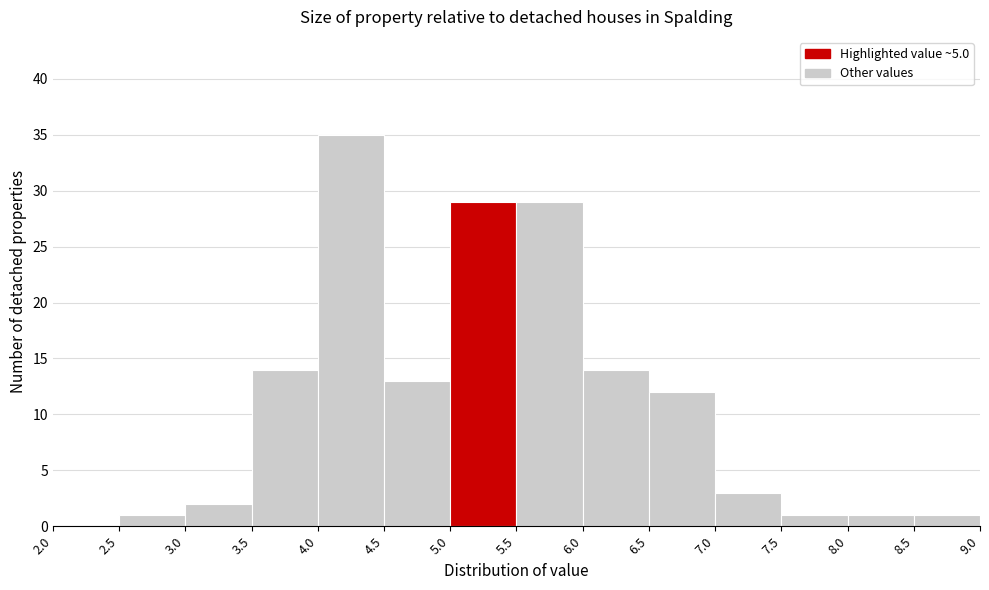

How tall is the bar that spans 7.5 to 8.0 on the x-axis? The values are not printed on the chart, so give them approximately, as read against the axis.

1